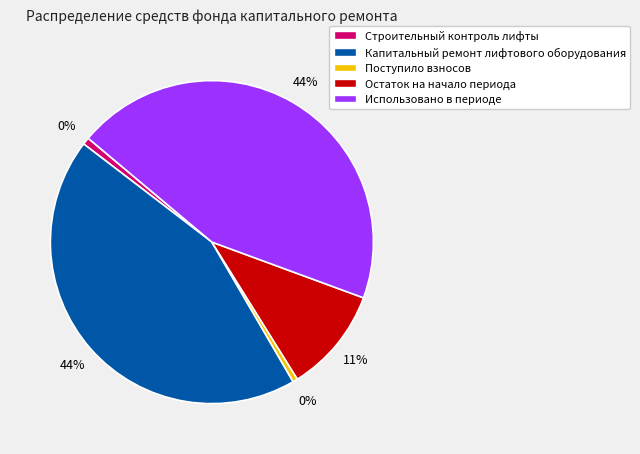

Is there any slice that represents more than half of the pie?

No